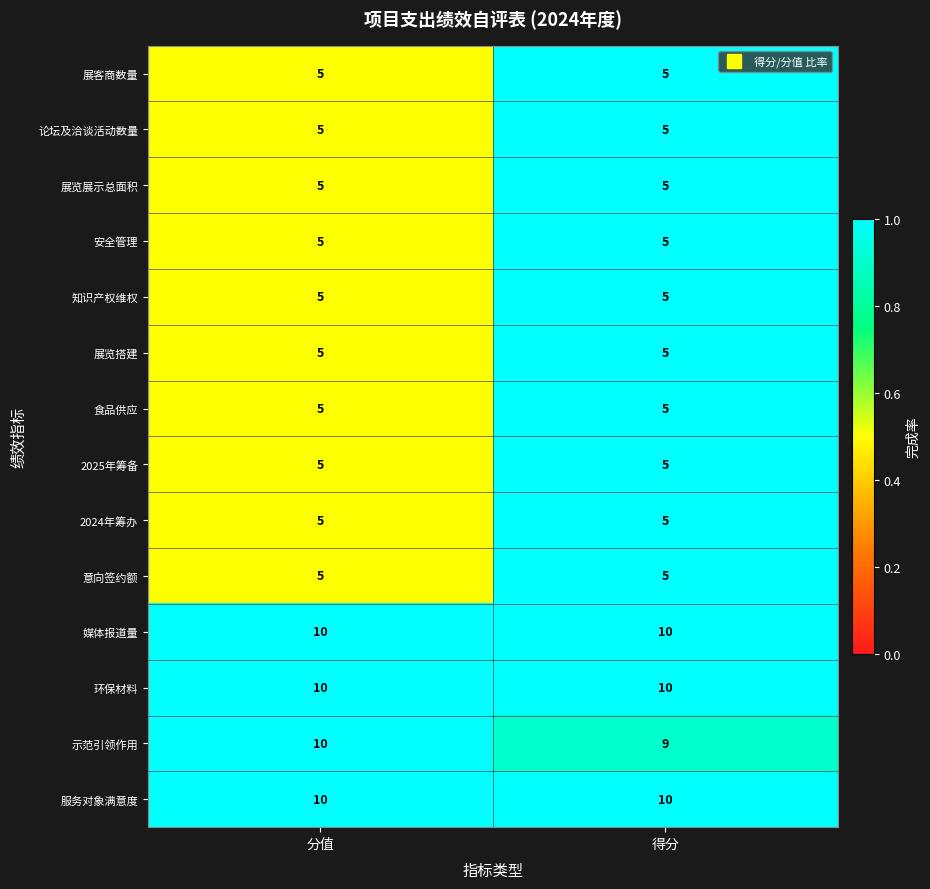

Reading right to left, what are all the values shown in this chart?

展客商数量: 5	5
论坛及洽谈活动数量: 5	5
展览展示总面积: 5	5
安全管理: 5	5
知识产权维权: 5	5
展览搭建: 5	5
食品供应: 5	5
2025年筹备: 5	5
2024年筹办: 5	5
意向签约额: 5	5
媒体报道量: 10	10
环保材料: 10	10
示范引领作用: 9	10
服务对象满意度: 10	10